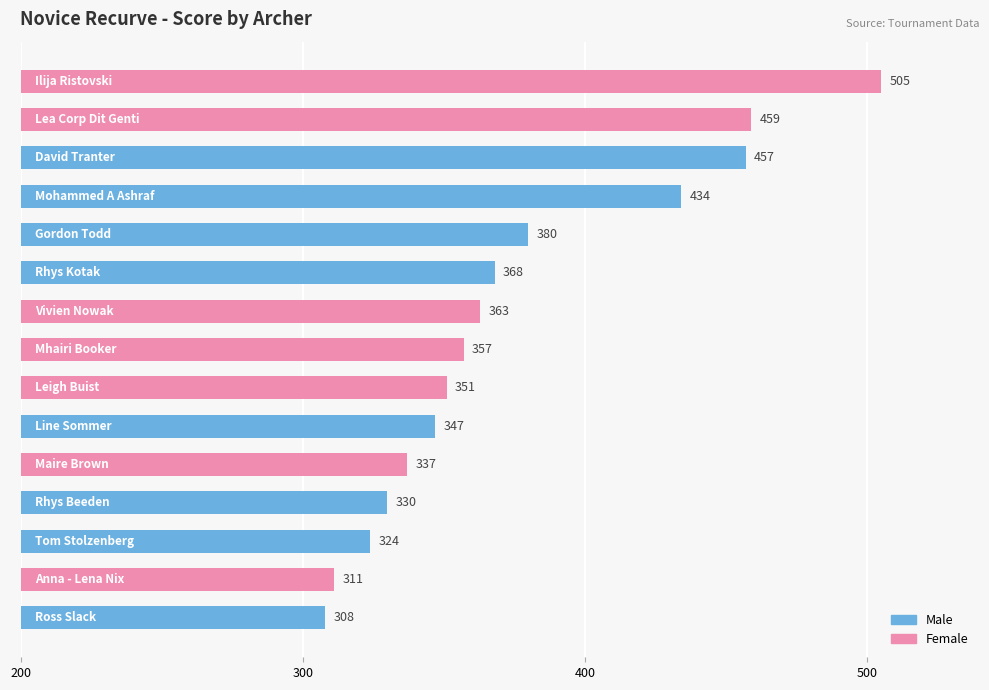

What is the value of the 14th bar from the top?

311